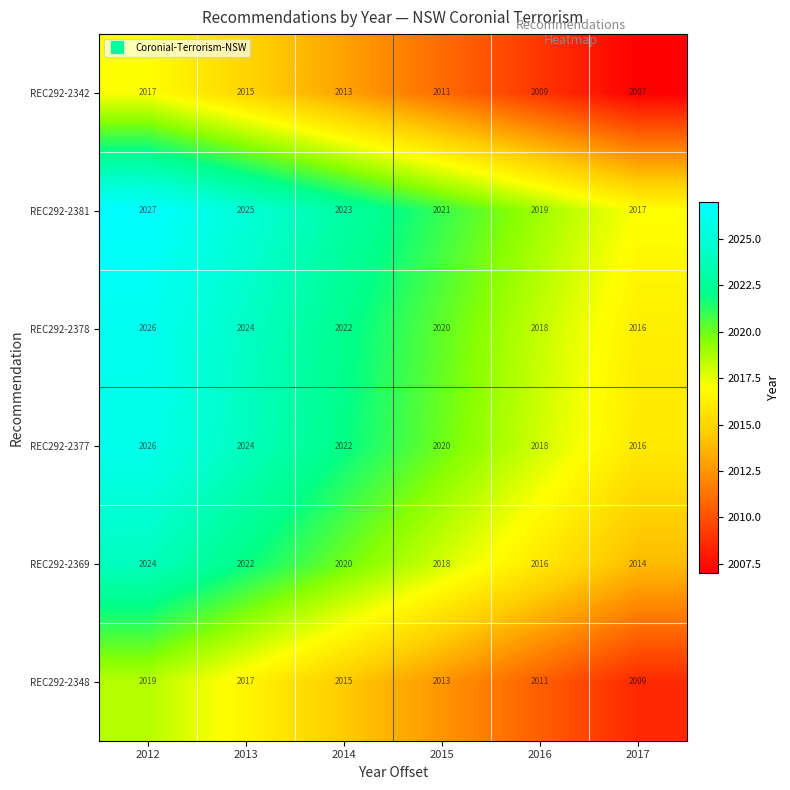

What is the maximum value for REC292-2342?

2017